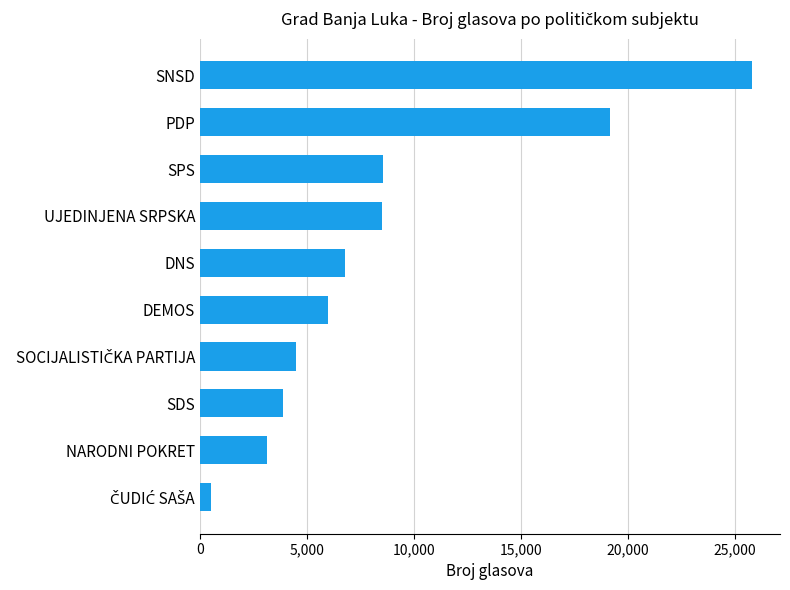

What is the difference between the values at SDS and DEMOS?

2139